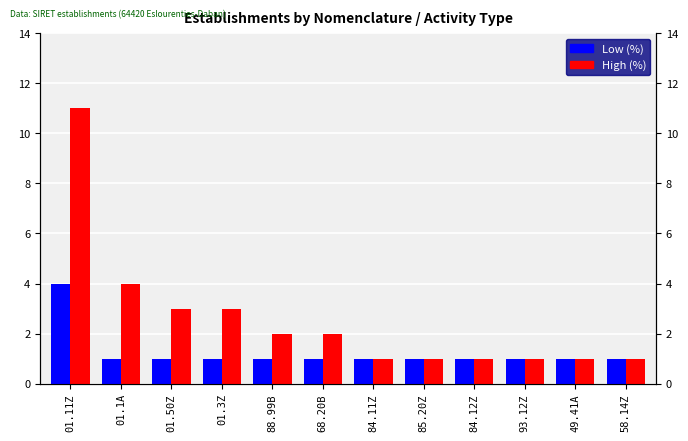

The value of Low (%) at 88.99B is 1. True or false?

True